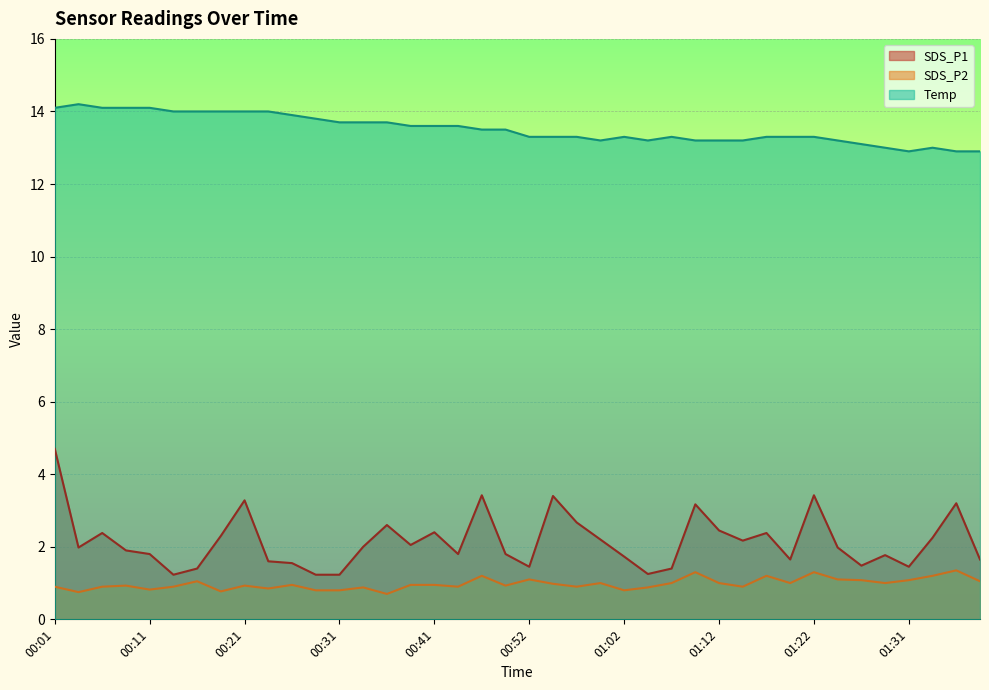

Read the Temp value at 00:57.

13.3